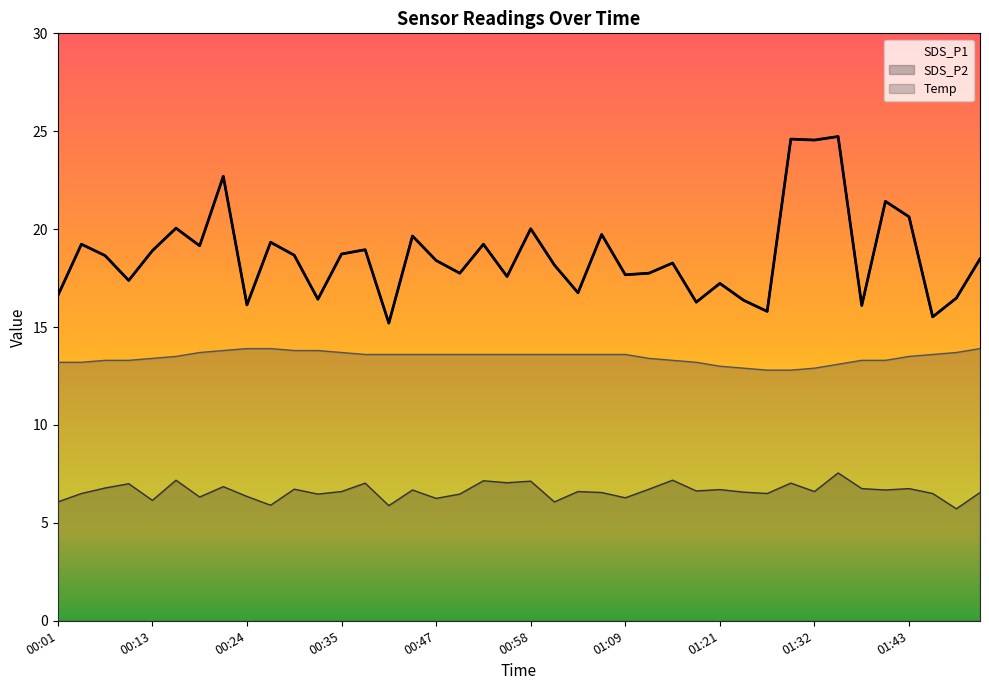

Which label corresponds to the largest value in the chart?

01:35